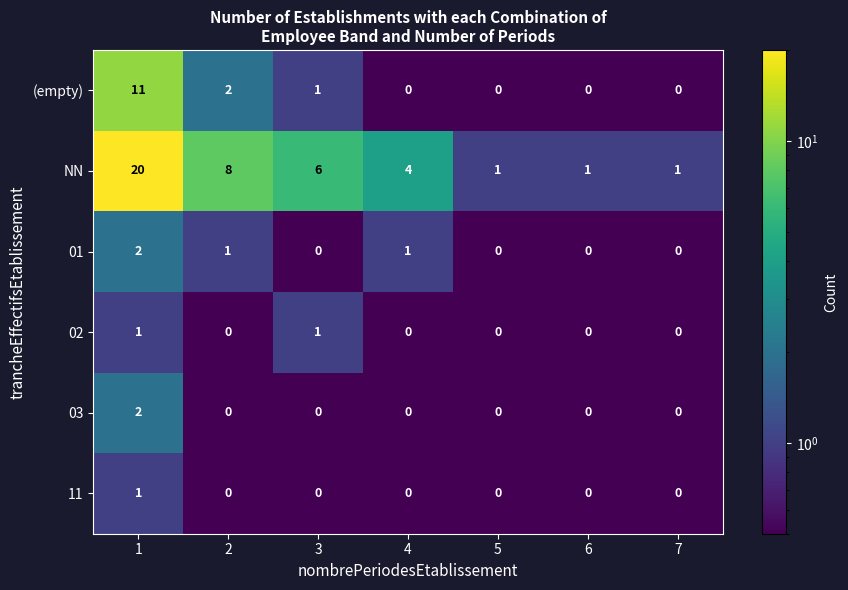

How many series are shown in this chart?

6